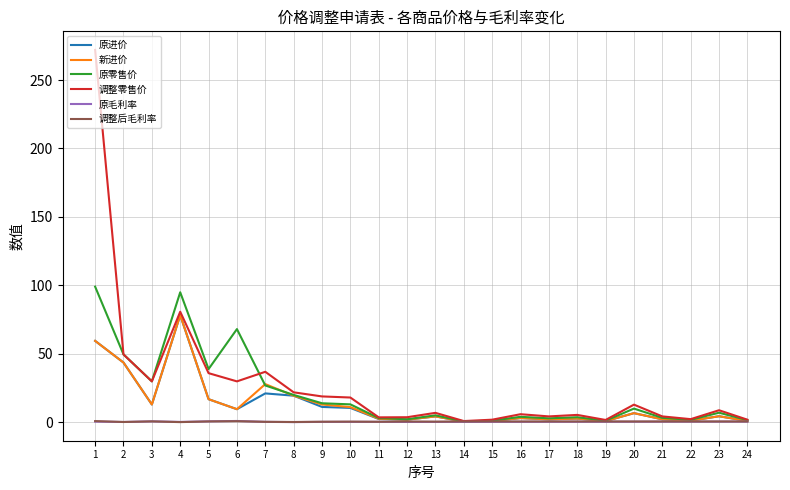

True or false: 调整后毛利率 has more than 1 points higher than both neighbors.

True